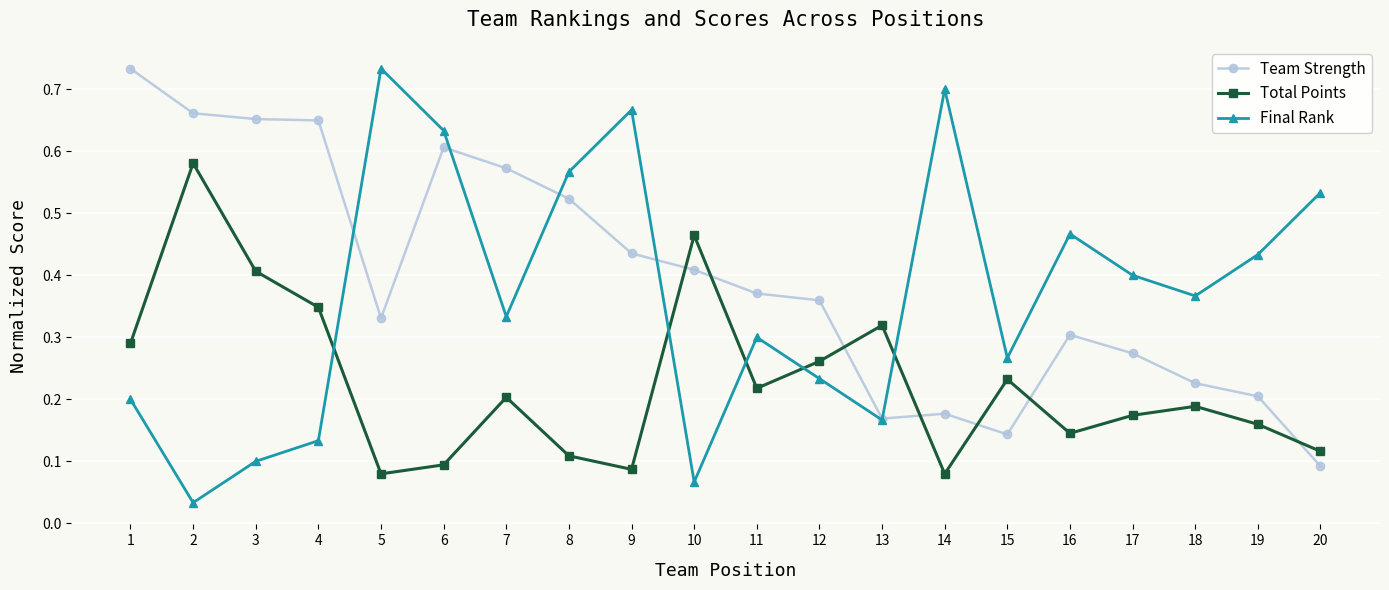

Which series has the largest range (max minus min)?

Final Rank